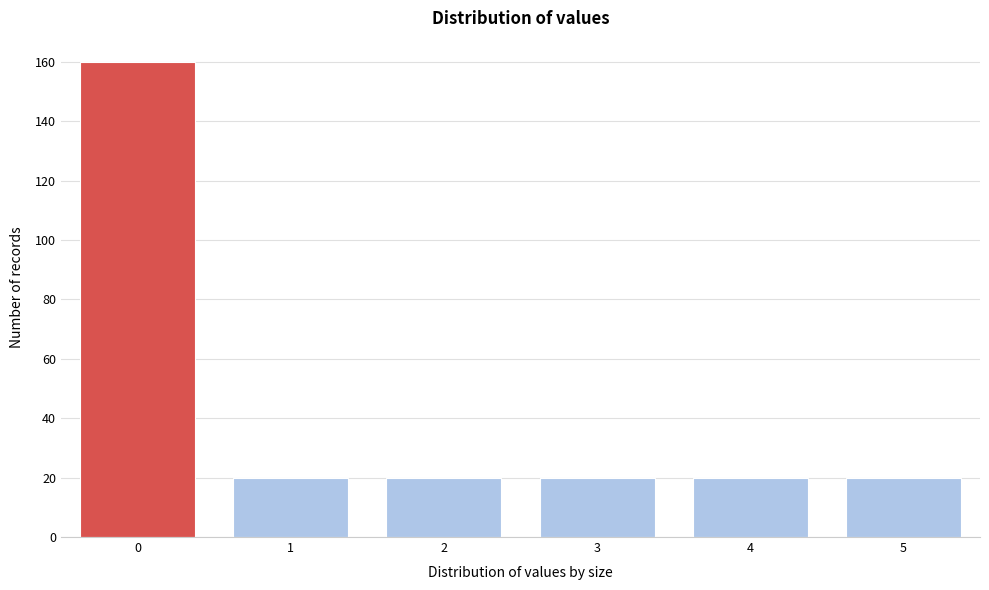

Reading left to right, extract all data points from this chart.

0=160	1=20	2=20	3=20	4=20	5=20